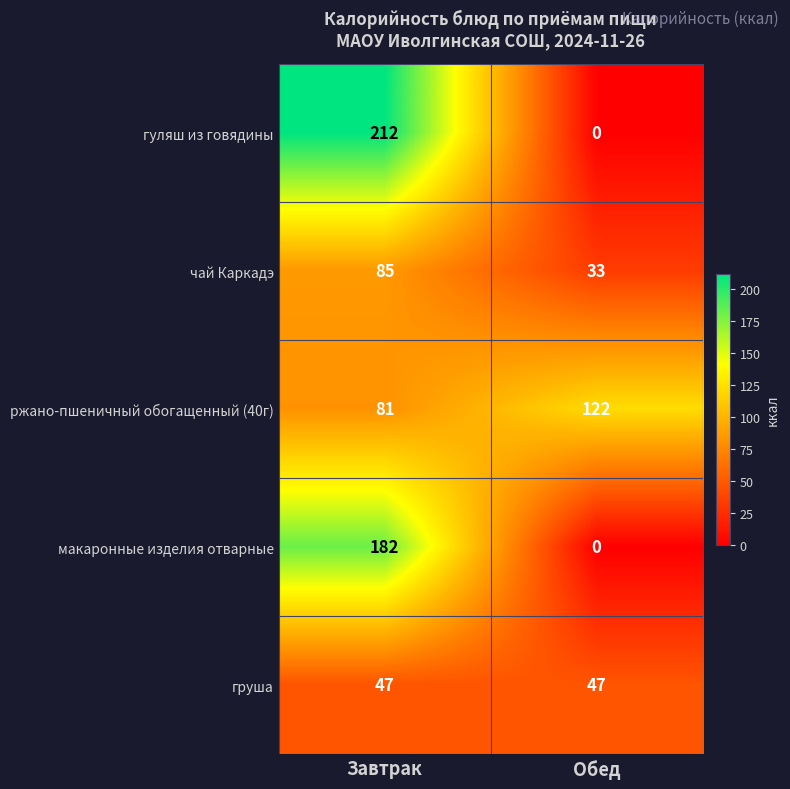

Reading left to right, transcribe all the data shown in this chart.

гуляш из говядины: 212	0
чай Каркадэ: 85	33
ржано-пшеничный обогащенный (40г): 81	122
макаронные изделия отварные: 182	0
груша: 47	47